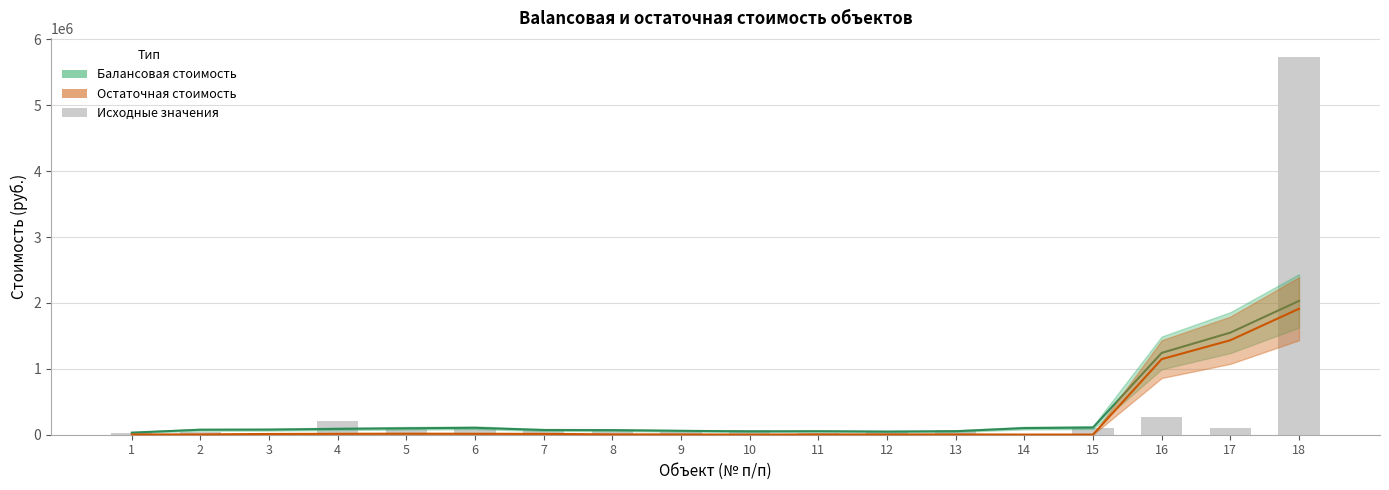

Reading left to right, list all the values displayed in this chart.

Балансовая стоимость: 1=32007.0	2=75599.5	3=77535.6	4=88753.8	5=97704.6	6=104971.6	7=71631.2	8=69784.0	9=59247.6	10=51386.2	11=53439.7	12=47851.0	13=53590.6	14=100464.2	15=108904.6	16=1241936.7	17=1549488.0	18=2031070.0
Остаточная стоимость: 1=3901.7	2=4990.5	3=11623.6	4=13961.8	5=15635.6	6=14528.8	7=12877.4	8=5246.2	9=4375.4	10=2079.4	11=4572.2	12=4572.2	13=4572.2	14=2492.8	15=2492.8	16=1147276.5	17=1434095.7	18=1912127.6